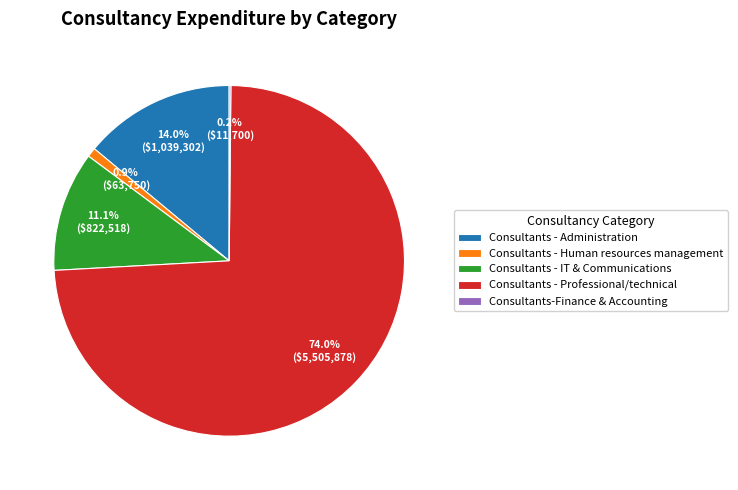

To the nearest percent, what is the combined percentage of Consultants - Administration and Consultants - Human resources management?

15%